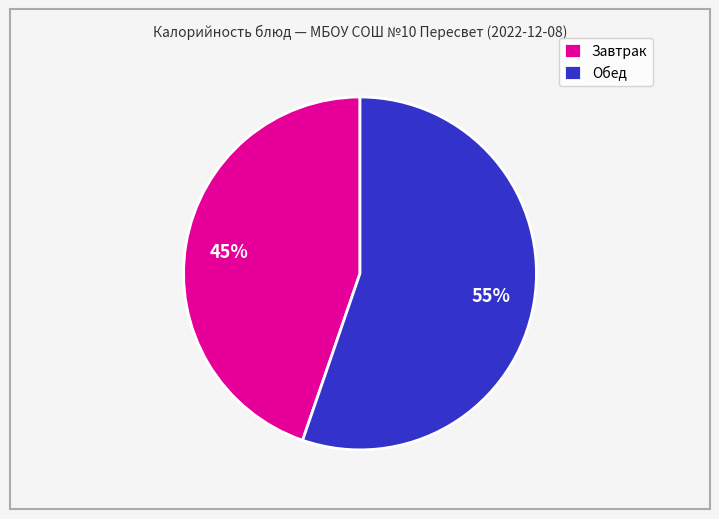

Which has a higher value, Завтрак or Обед?

Обед